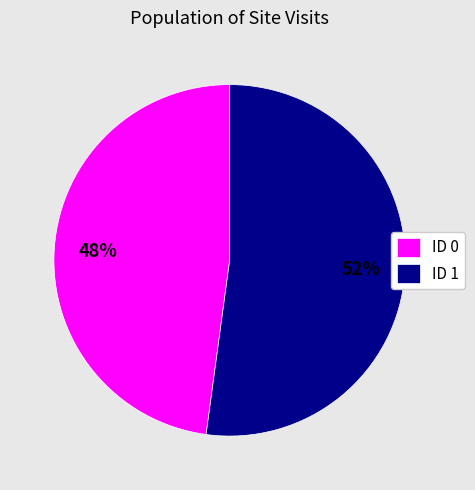

What is the smallest slice in the pie chart?

ID 0